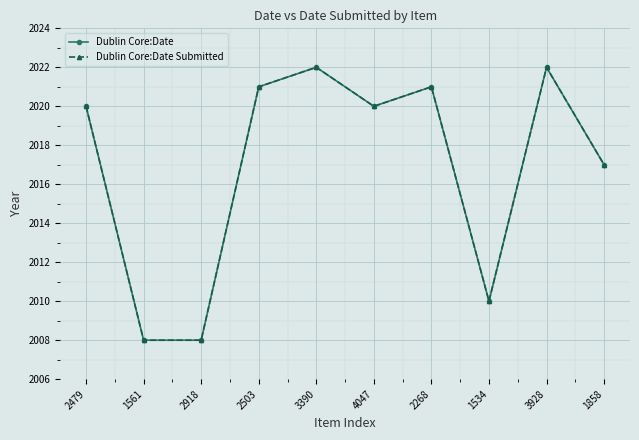

What is the average value of the Dublin Core:Date series?

2017